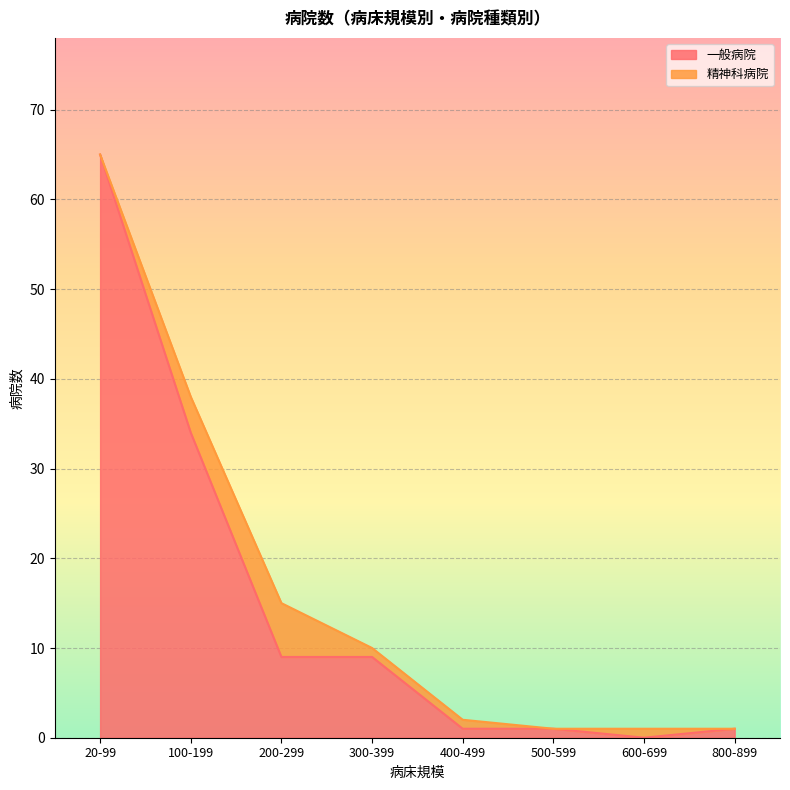

Rank the categories by value from highest to lowest.

20-99, 100-199, 200-299, 300-399, 400-499, 500-599, 800-899, 600-699